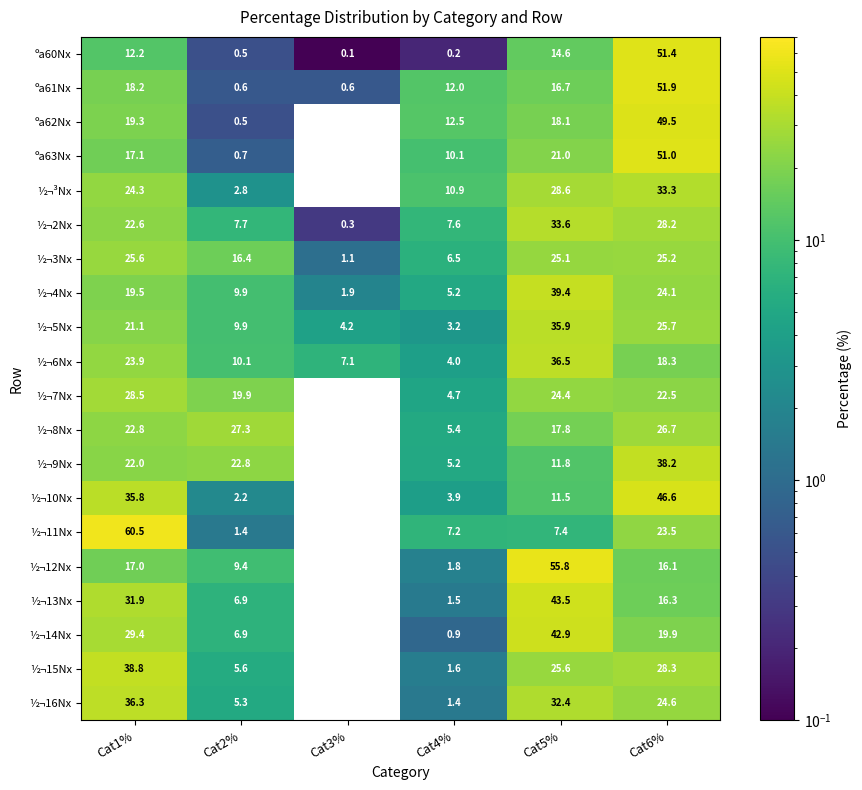

What is the total value across all series at Cat3%?

15.3